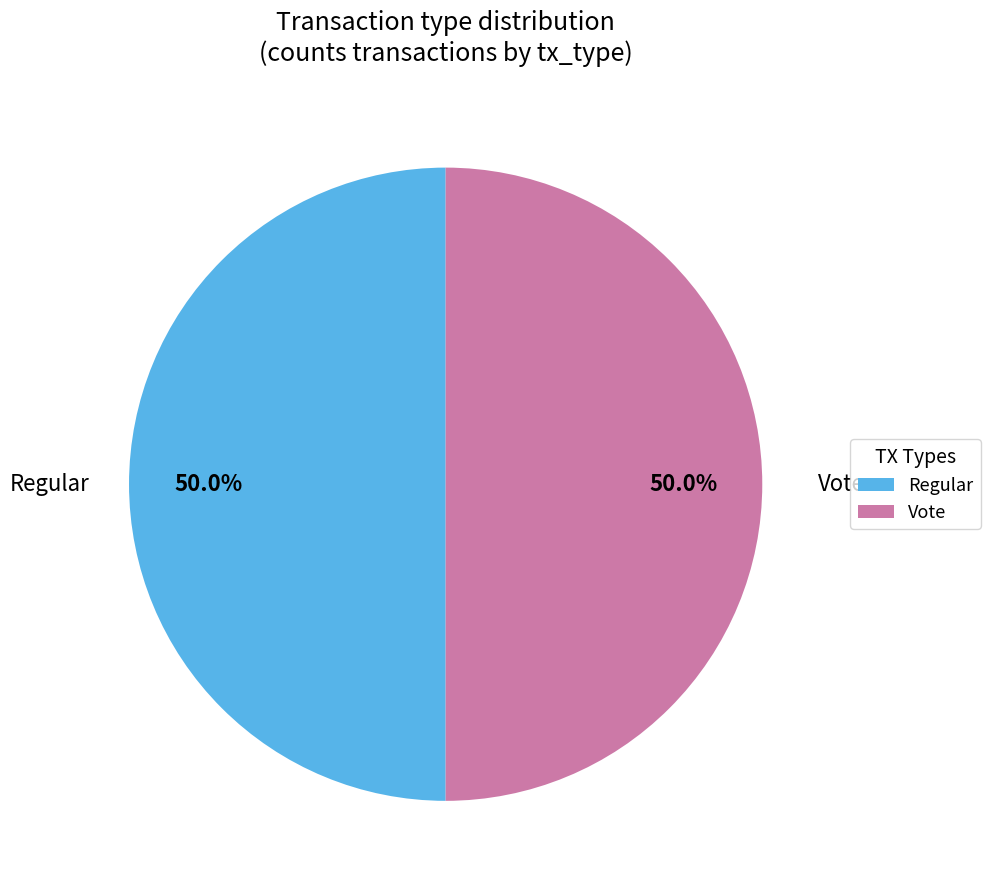

What is the total percentage of Regular and Vote?

100.0%